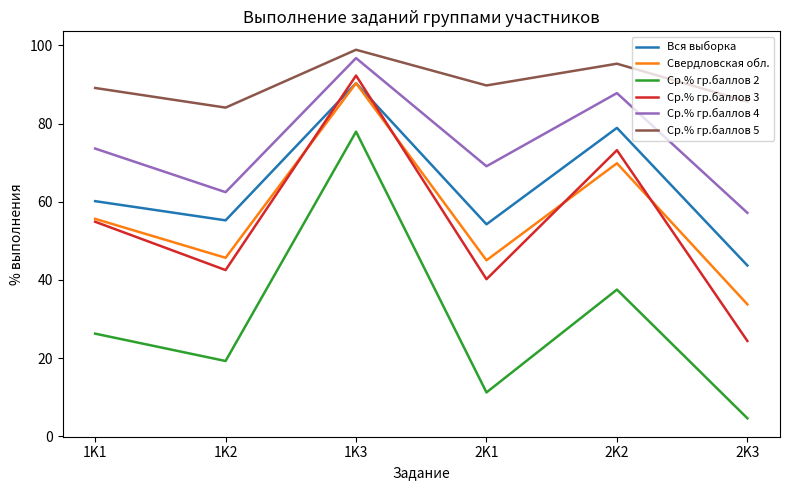

In Свердловская обл., how many points are lower than both neighbors (excluding endpoints)?

2